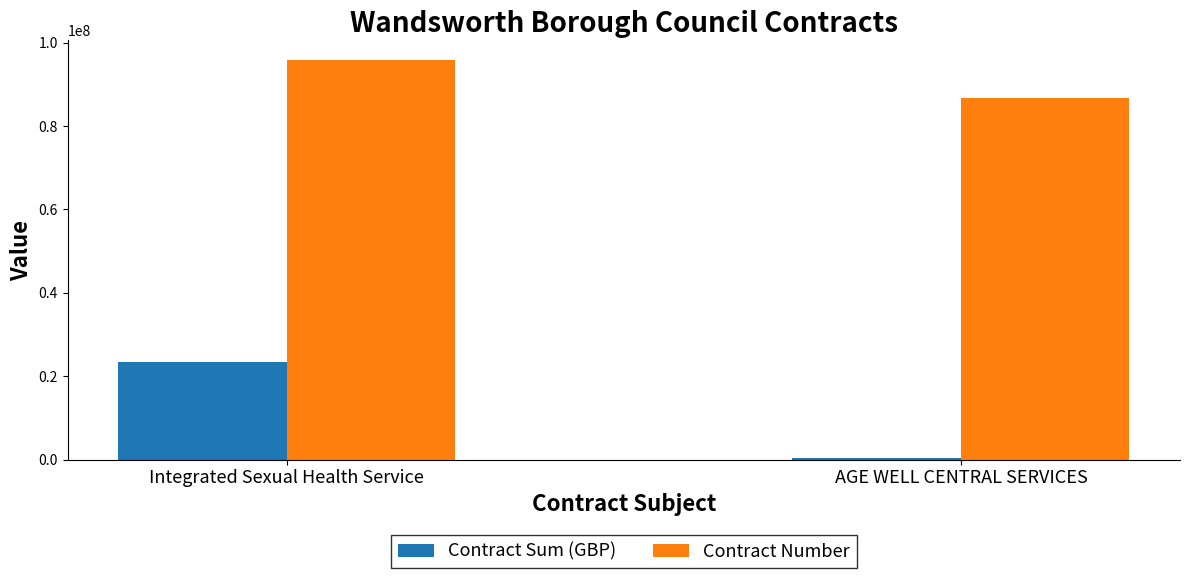

How many bars are there in total?

4